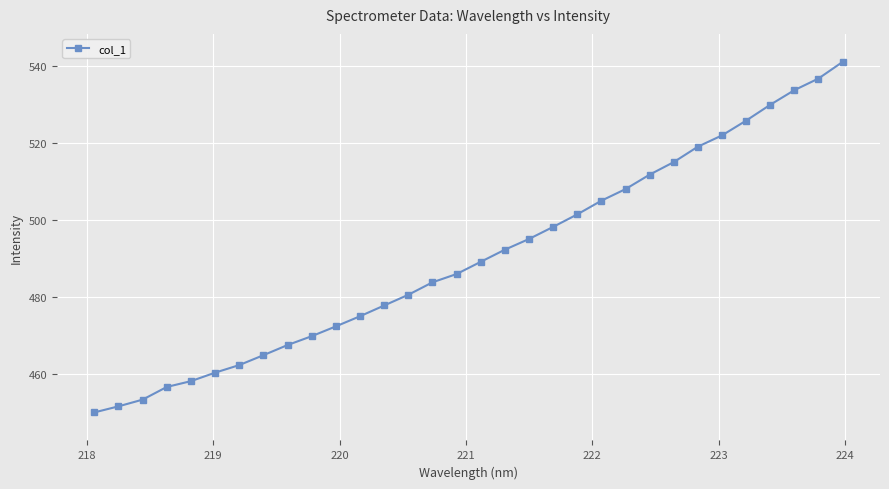

Reading left to right, transcribe all the data shown in this chart.

450.1	451.7	453.4	456.7	458.2	460.4	462.4	465.0	467.6	469.9	472.4	475.1	477.9	480.6	483.9	486.0	489.2	492.3	495.1	498.3	501.5	505.1	508.1	511.8	515.1	519.1	522.0	525.8	529.9	533.7	536.7	541.0